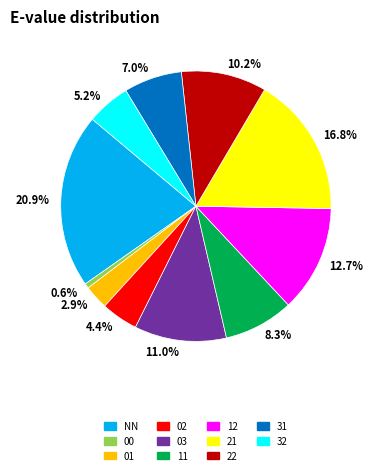

Approximately how many times larger is the value at 02 compared to NN?

0.2